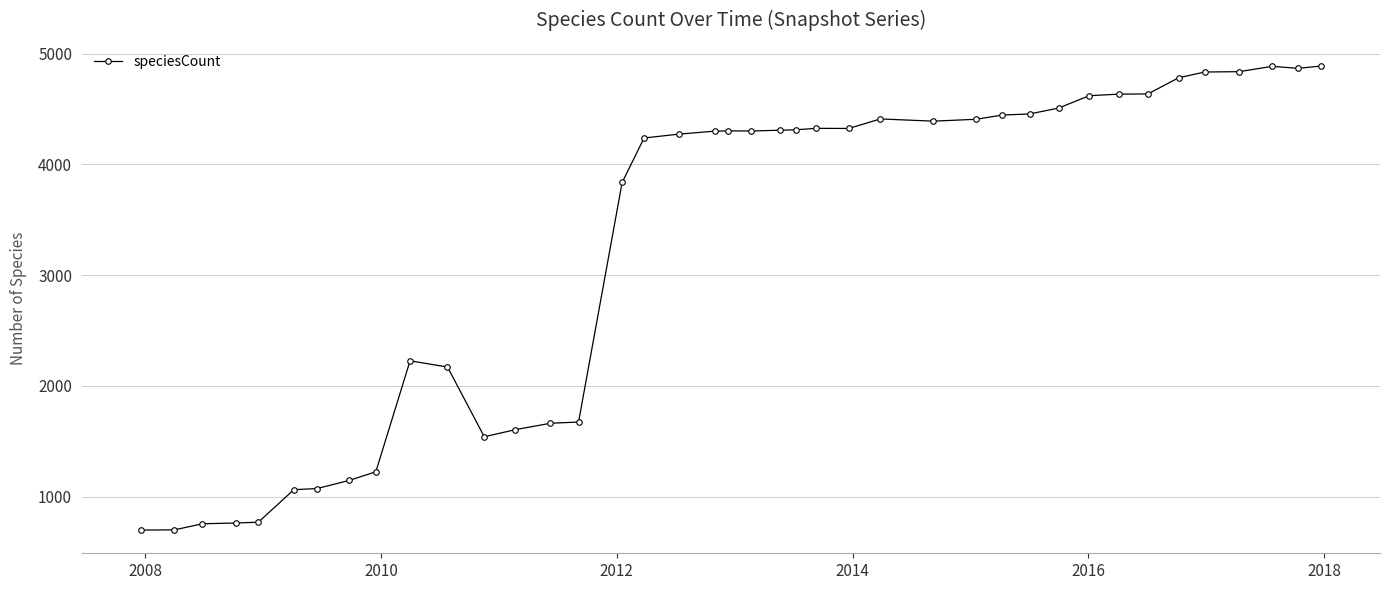

What is the value of the 18th point from the left?

4274